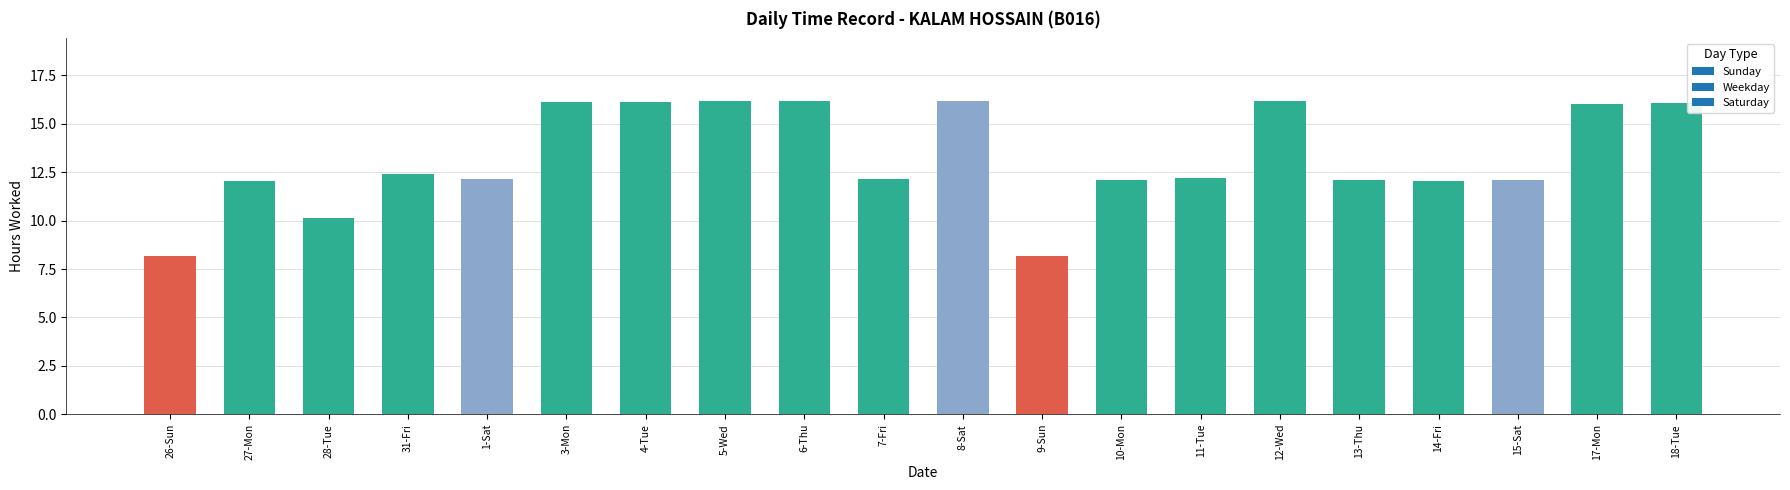

Approximately how many times larger is the value at 14-Fri compared to 5-Wed?

0.7